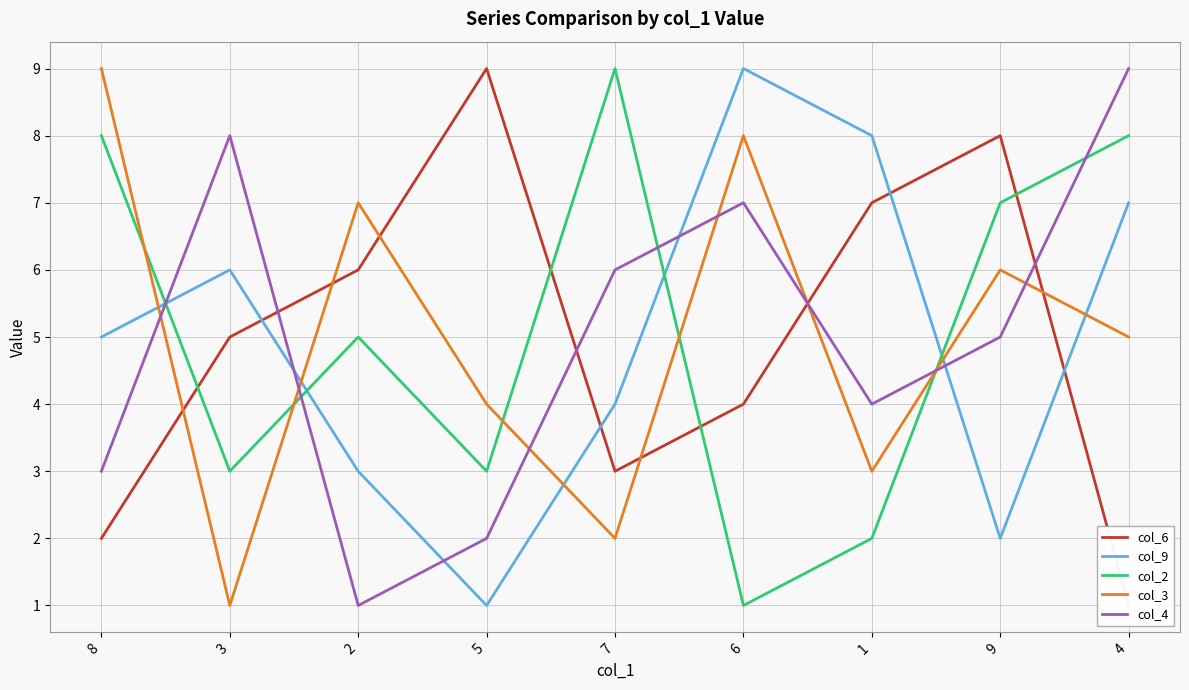

What is the difference between the highest and lowest values at 7?

7